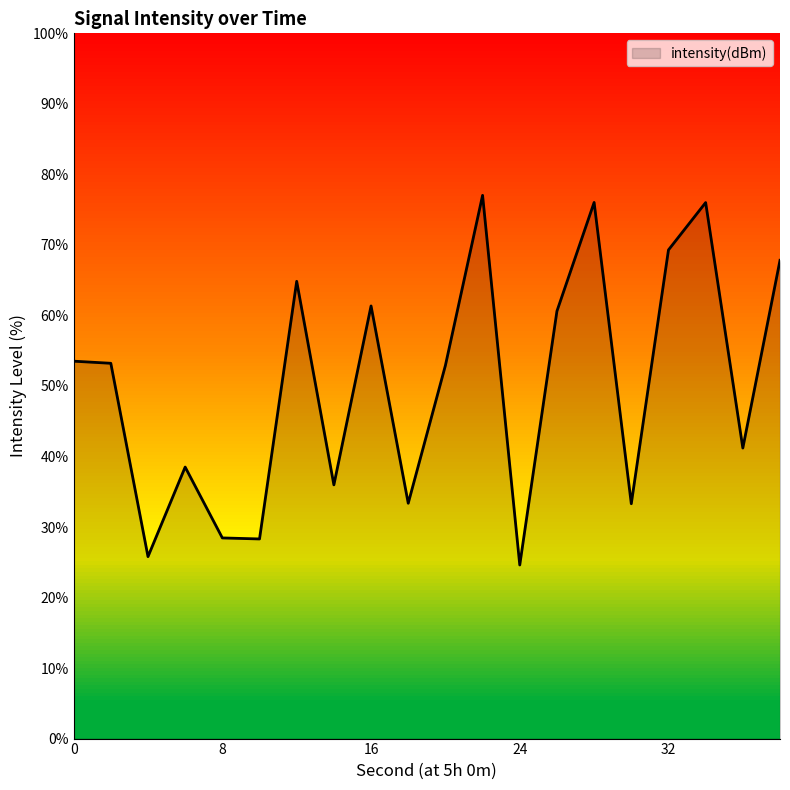

Rank the categories by value from highest to lowest.

22, 28, 34, 32, 38, 12, 16, 26, 0, 2, 20, 36, 6, 14, 18, 30, 8, 10, 4, 24